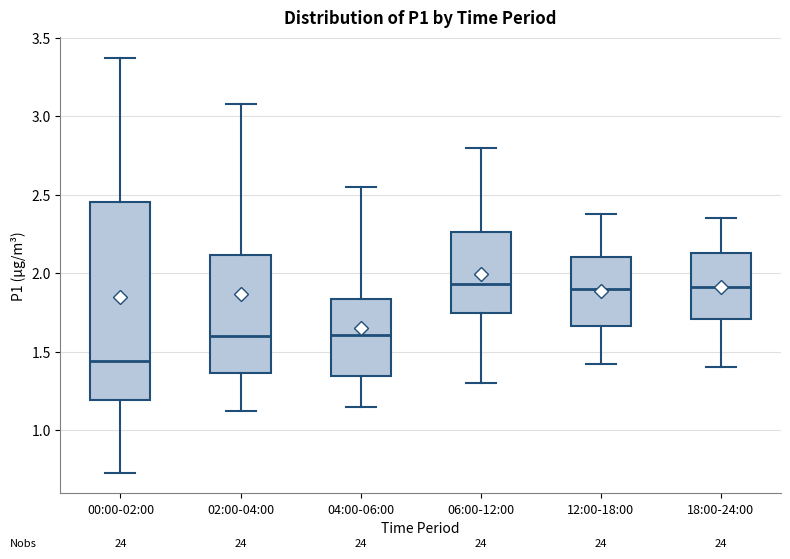

Where is the upper edge of the box for 00:00-02:00 on the y-axis? The values are not printed on the chart, so give them approximately, as read against the axis.

2.45